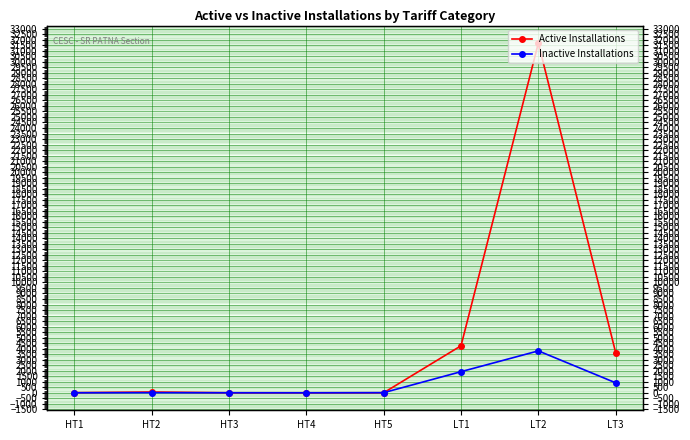

Which category has the lowest value across all series?

HT4